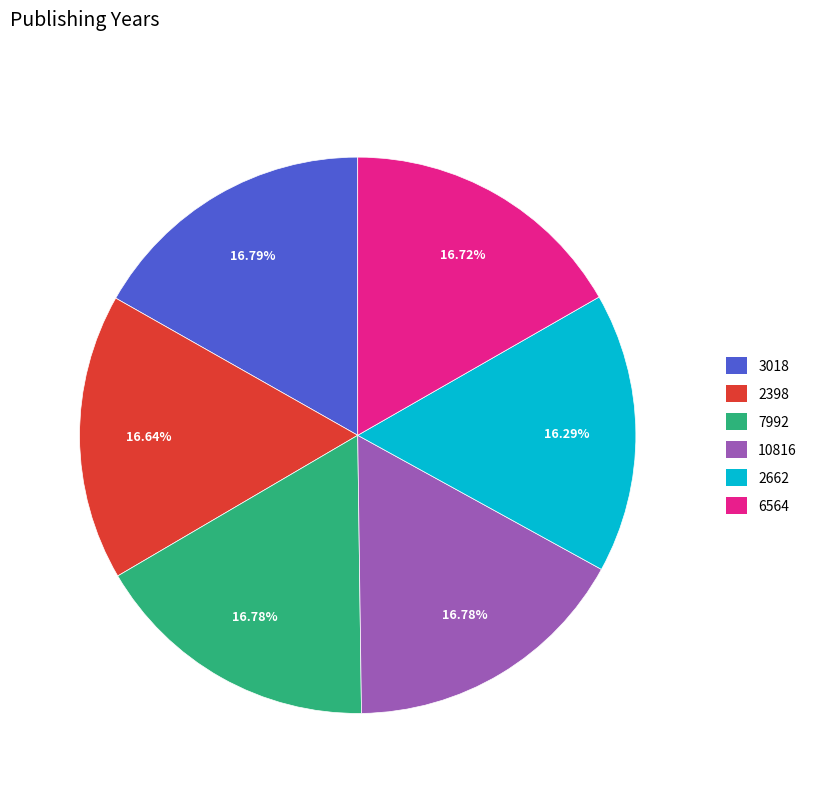

Is there a majority slice in this chart?

No